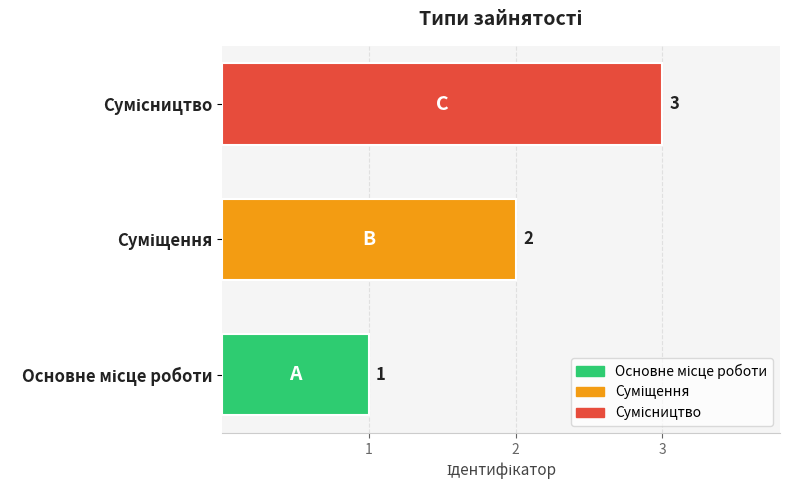

What is the greatest value displayed?

3